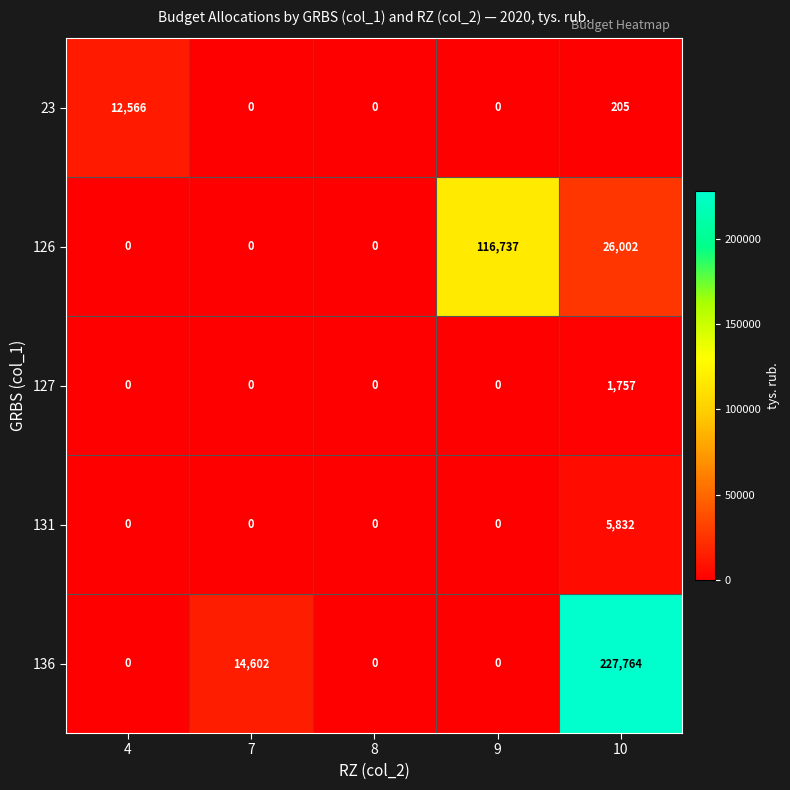

What is the total value across all series at 10?

261560